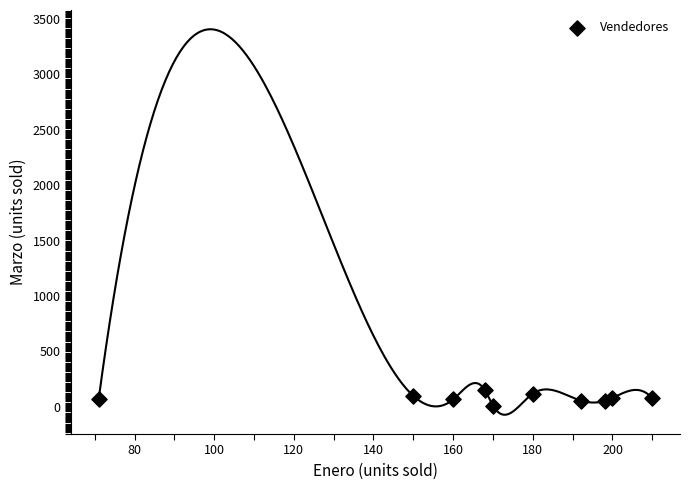

What is the average X value?

170